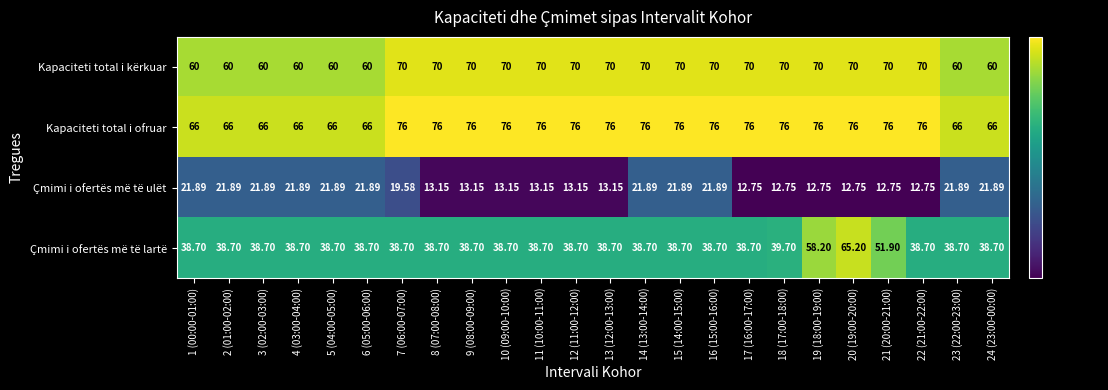

At 16 (15:00-16:00), list the series in order from smallest to largest.

Çmimi i ofertës më të ulët, Çmimi i ofertës më të lartë, Kapaciteti total i kërkuar, Kapaciteti total i ofruar